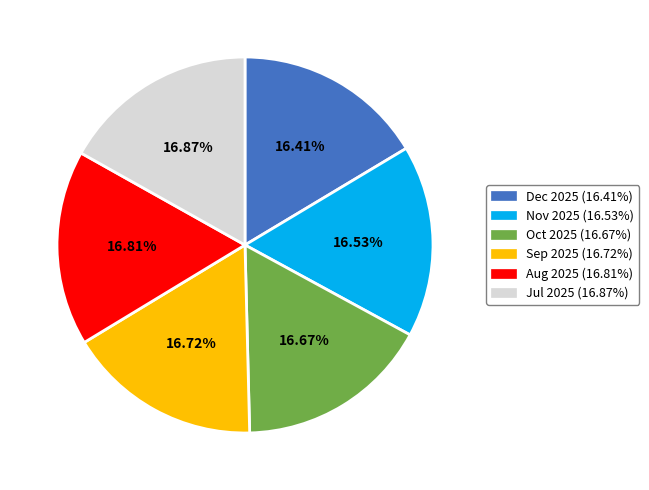

Is there a majority slice in this chart?

No